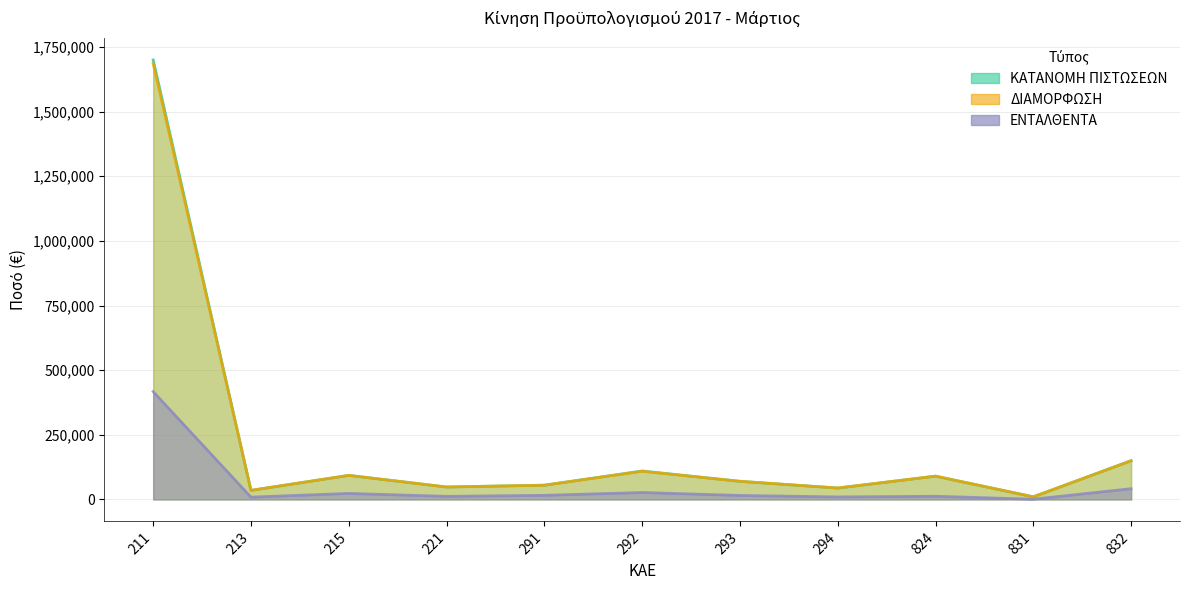

How many data points in ΔΙΑΜΟΡΦΩΣΗ are less than 70000?

5